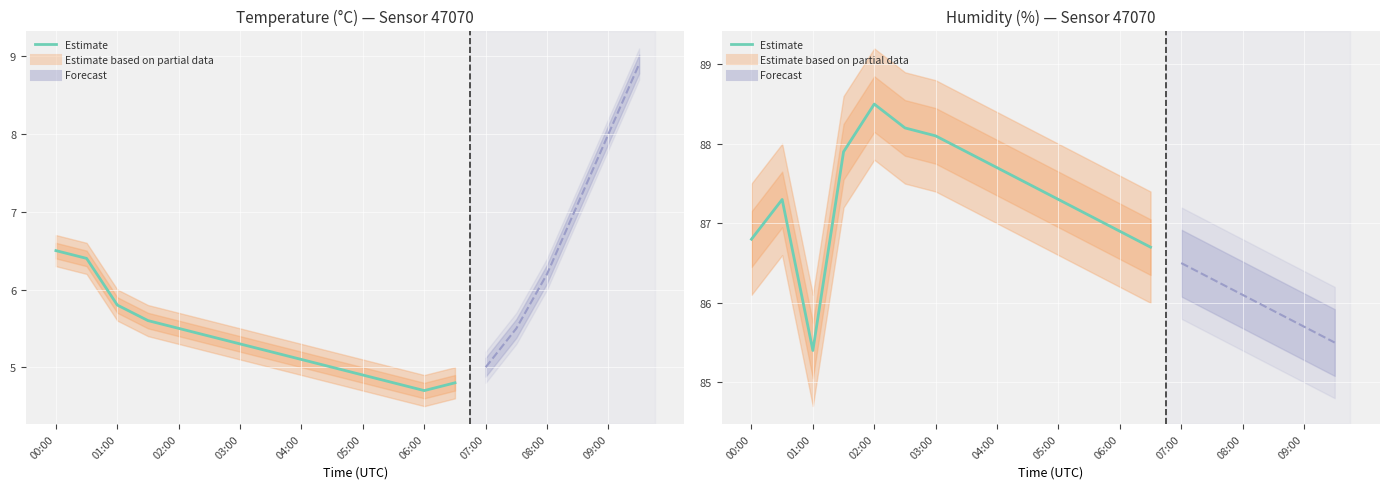

What is the label of the 18th point from the right?

01:00